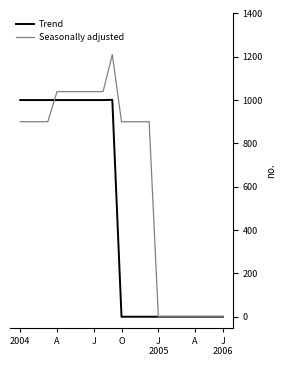

Which series has the largest total across all categories?

Seasonally adjusted